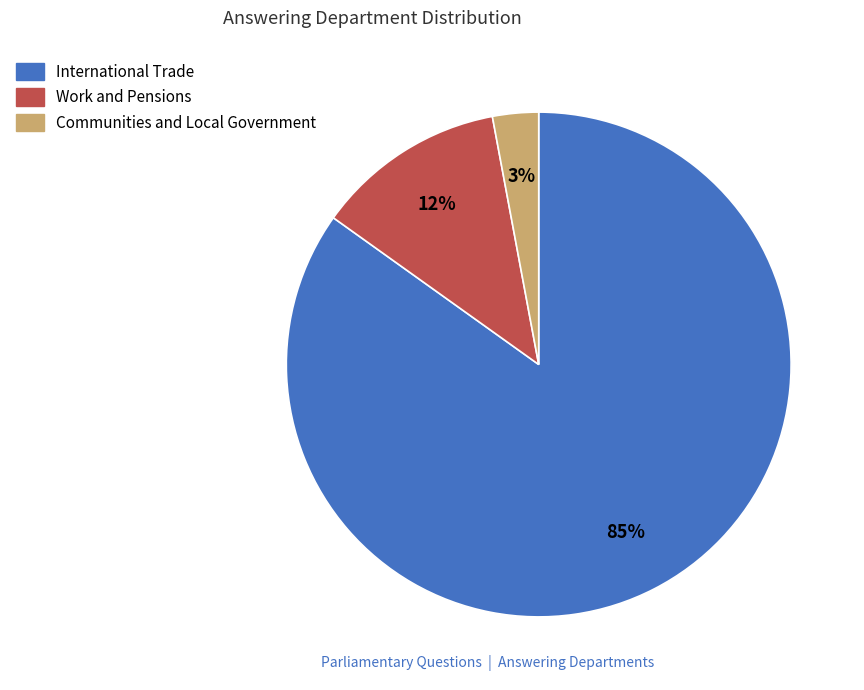

Which category has the smallest portion of the pie?

Communities and Local Government